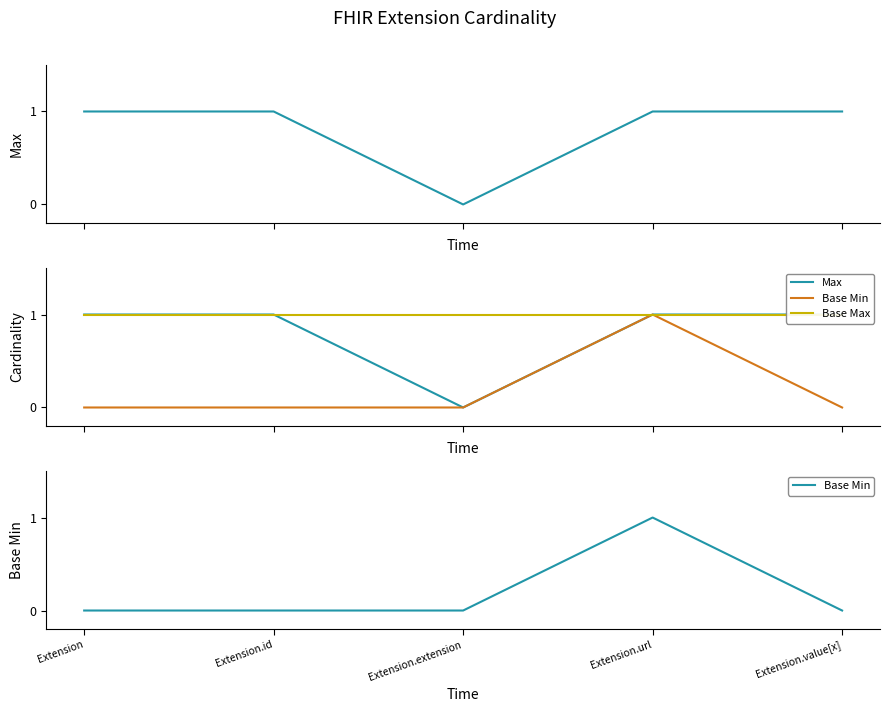

At which label does Max reach its peak?

Extension